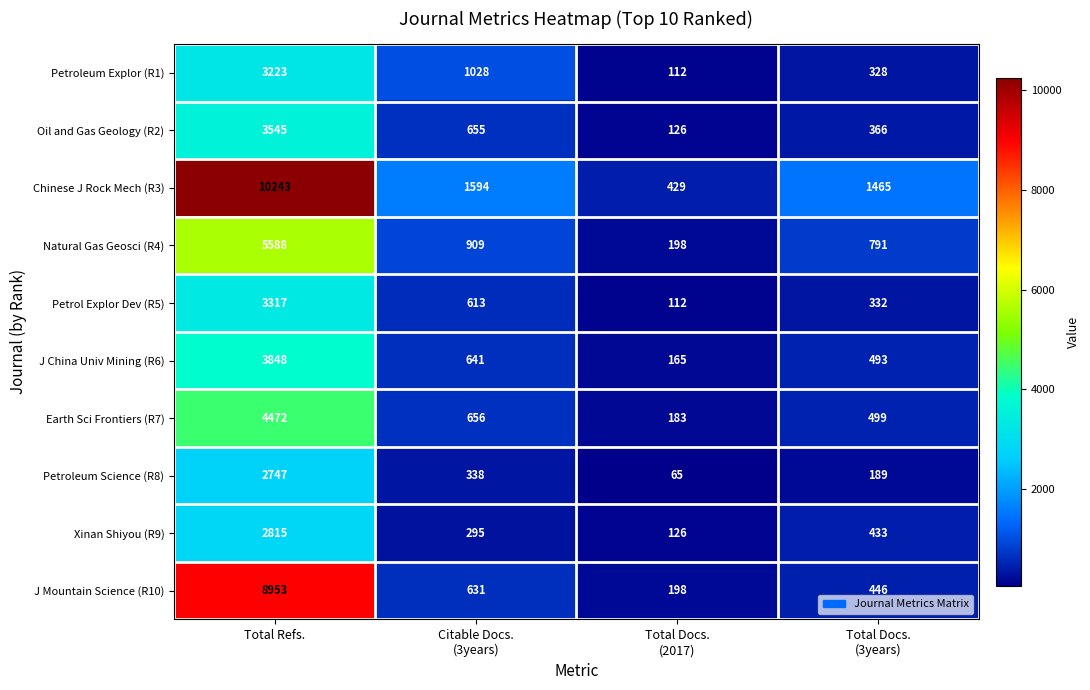

True or false: Petrol Explor Dev (R5) has a value of 2257 at Total Refs..

False